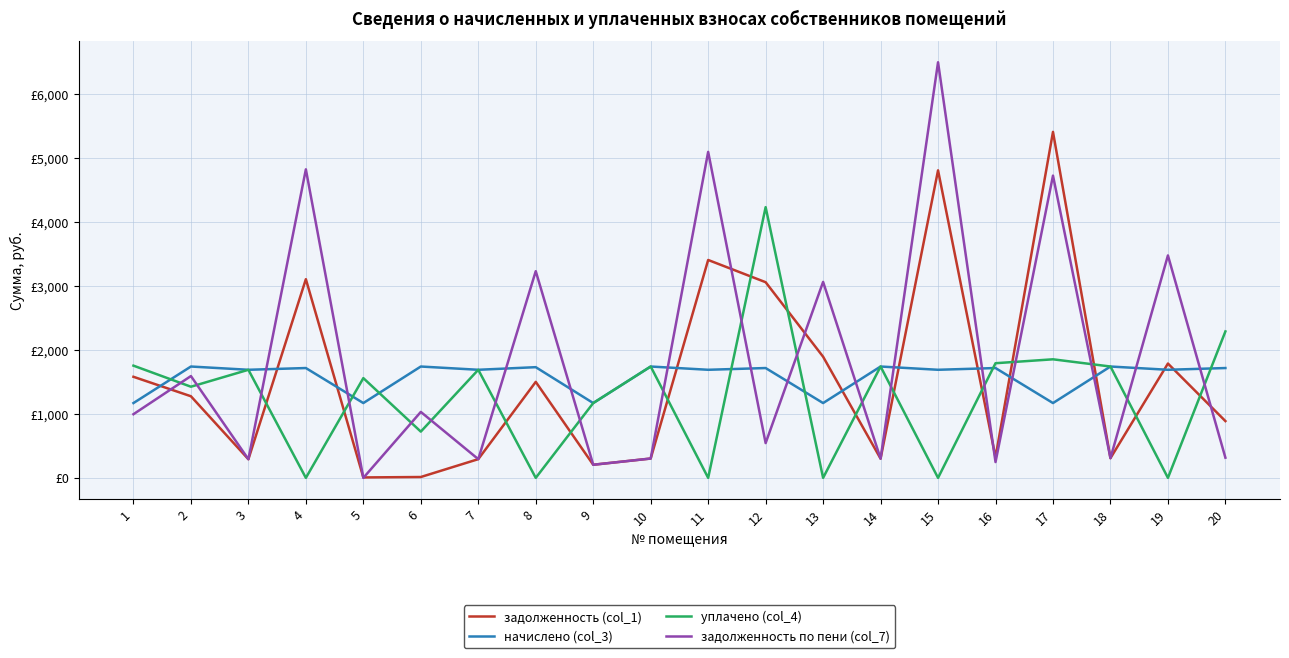

What are all the series names shown in the legend?

задолженность (col_1), начислено (col_3), уплачено (col_4), задолженность по пени (col_7)